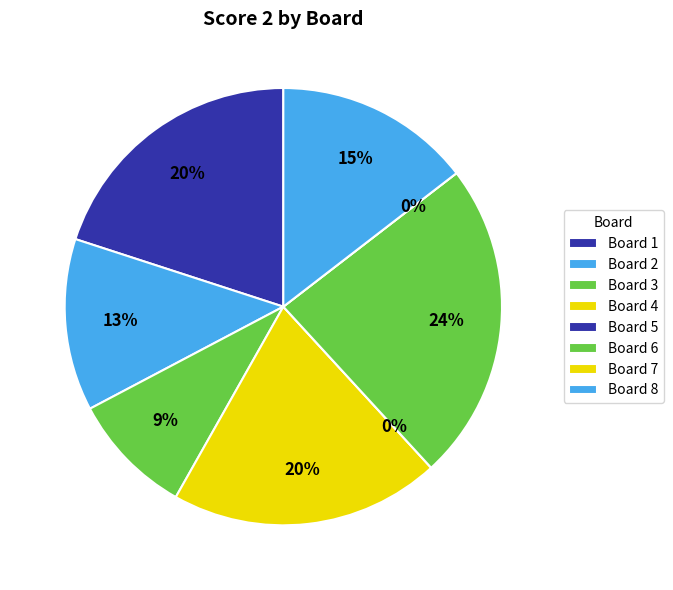

Count the number of slices in the pie.

8